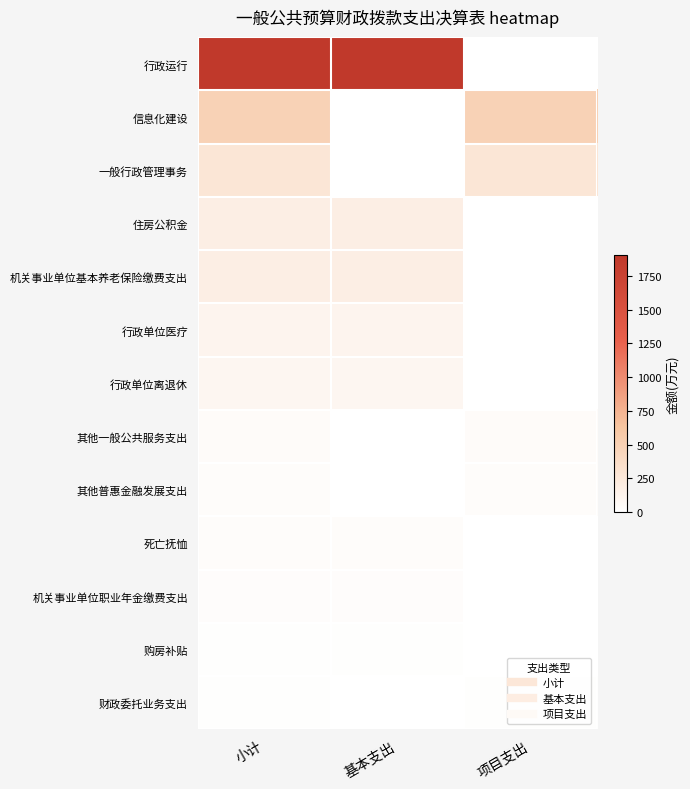

Reading right to left, list all the values displayed in this chart.

行政运行: 项目支出=0.0	基本支出=1907.2	小计=1907.2
信息化建设: 项目支出=485.9	基本支出=0.0	小计=485.9
一般行政管理事务: 项目支出=273.7	基本支出=0.0	小计=273.7
住房公积金: 项目支出=0.0	基本支出=183.5	小计=183.5
机关事业单位基本养老保险缴费支出: 项目支出=0.0	基本支出=180.3	小计=180.3
行政单位医疗: 项目支出=0.0	基本支出=113.5	小计=113.5
行政单位离退休: 项目支出=0.0	基本支出=92.3	小计=92.3
其他一般公共服务支出: 项目支出=42.0	基本支出=0.0	小计=42.0
其他普惠金融发展支出: 项目支出=32.0	基本支出=0.0	小计=32.0
死亡抚恤: 项目支出=0.0	基本支出=31.5	小计=31.5
机关事业单位职业年金缴费支出: 项目支出=0.0	基本支出=26.7	小计=26.7
购房补贴: 项目支出=0.0	基本支出=11.3	小计=11.3
财政委托业务支出: 项目支出=11.9	基本支出=0.0	小计=11.9